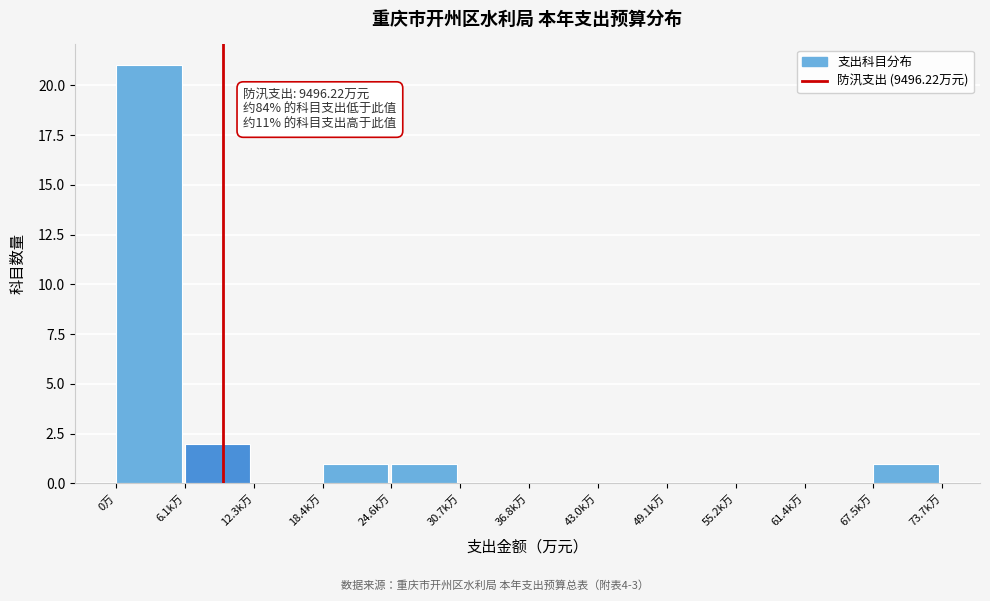

Reading left to right, extract all data points from this chart.

0万=21	6.1k万=2	12.3k万=0	18.4k万=1	24.6k万=1	30.7k万=0	36.8k万=0	43.0k万=0	49.1k万=0	55.2k万=0	61.4k万=0	67.5k万=1